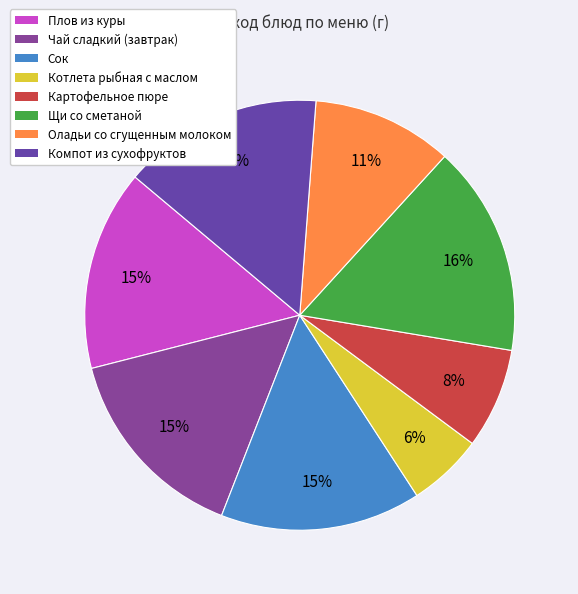

How many segments does this pie chart have?

8